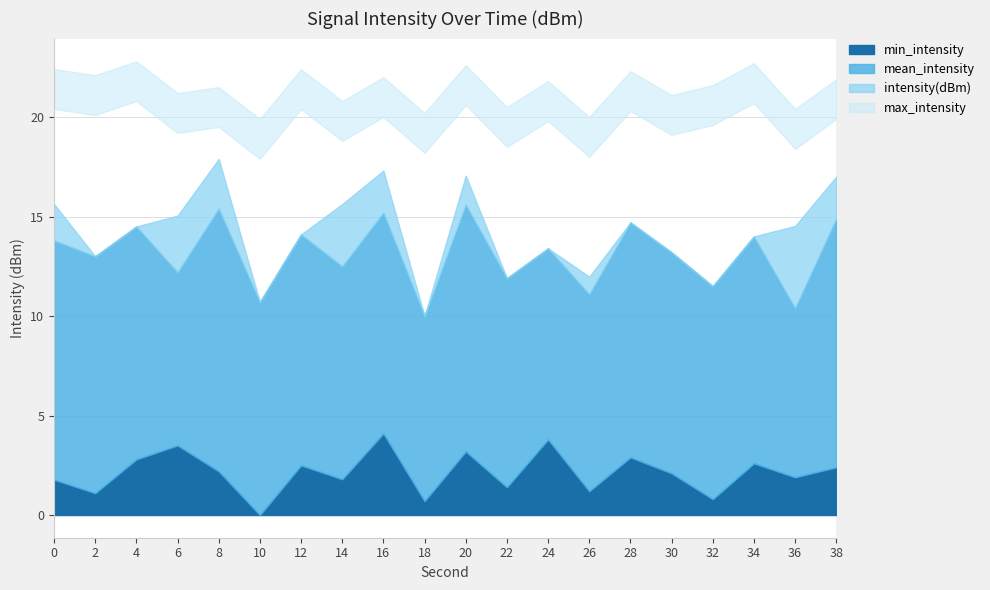

Does the chart display data point markers on the line(s)?

No